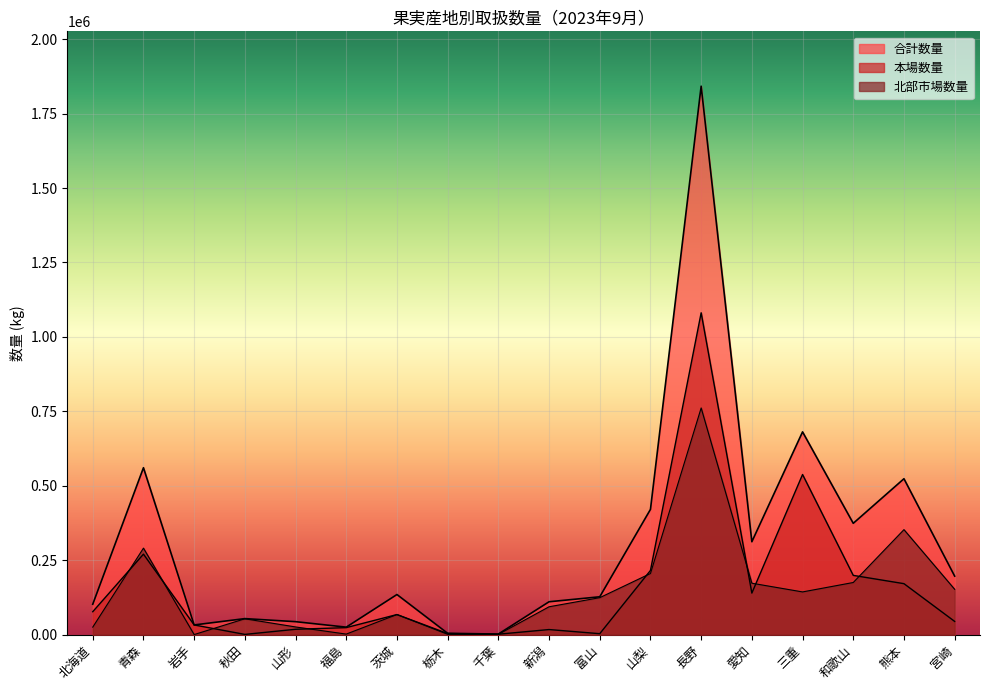

Is it true that 本場数量 equals 44245 at 宮崎?

True